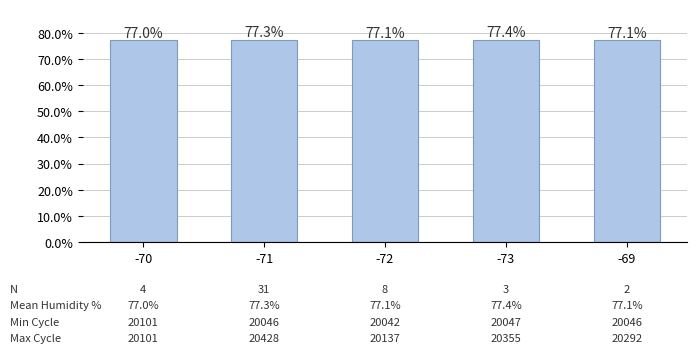

What is the smallest value displayed?

77.0